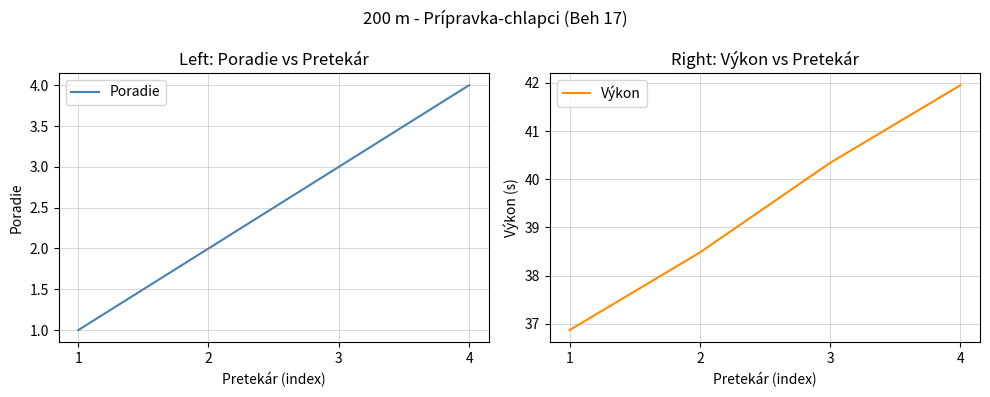

The value of Poradie at 1 is 1.0. True or false?

True